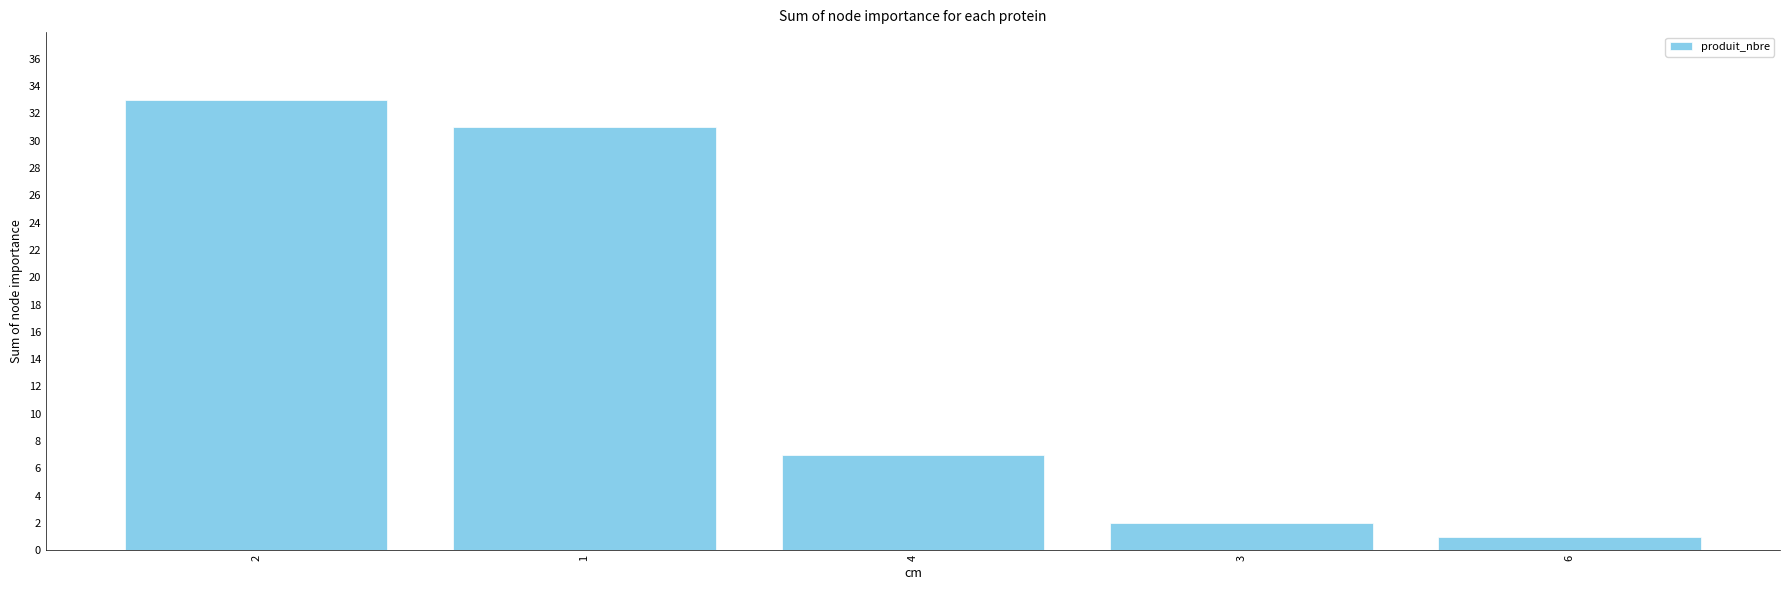

Are the bars horizontal?

No